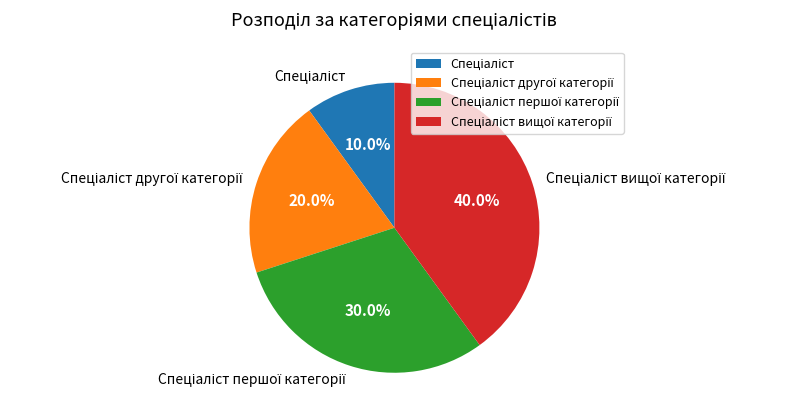

Is there any slice that represents more than half of the pie?

No